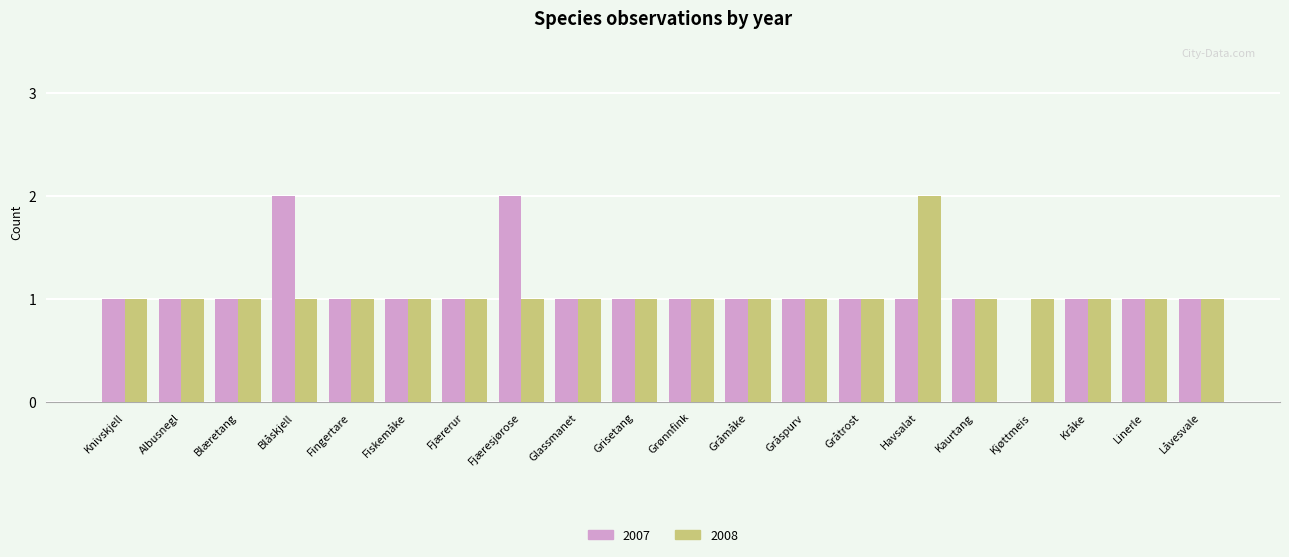

Reading left to right, what are all the values shown in this chart?

2007: 1	1	1	2	1	1	1	2	1	1	1	1	1	1	1	1	0	1	1	1
2008: 1	1	1	1	1	1	1	1	1	1	1	1	1	1	2	1	1	1	1	1